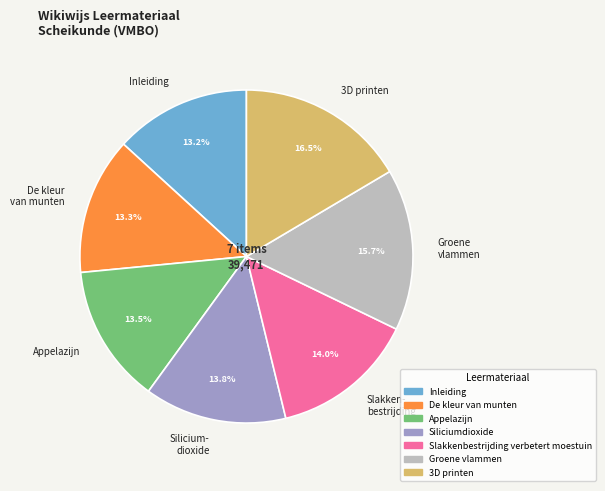

To the nearest percent, what is the combined percentage of Groene vlammen and De kleur van munten?

29%